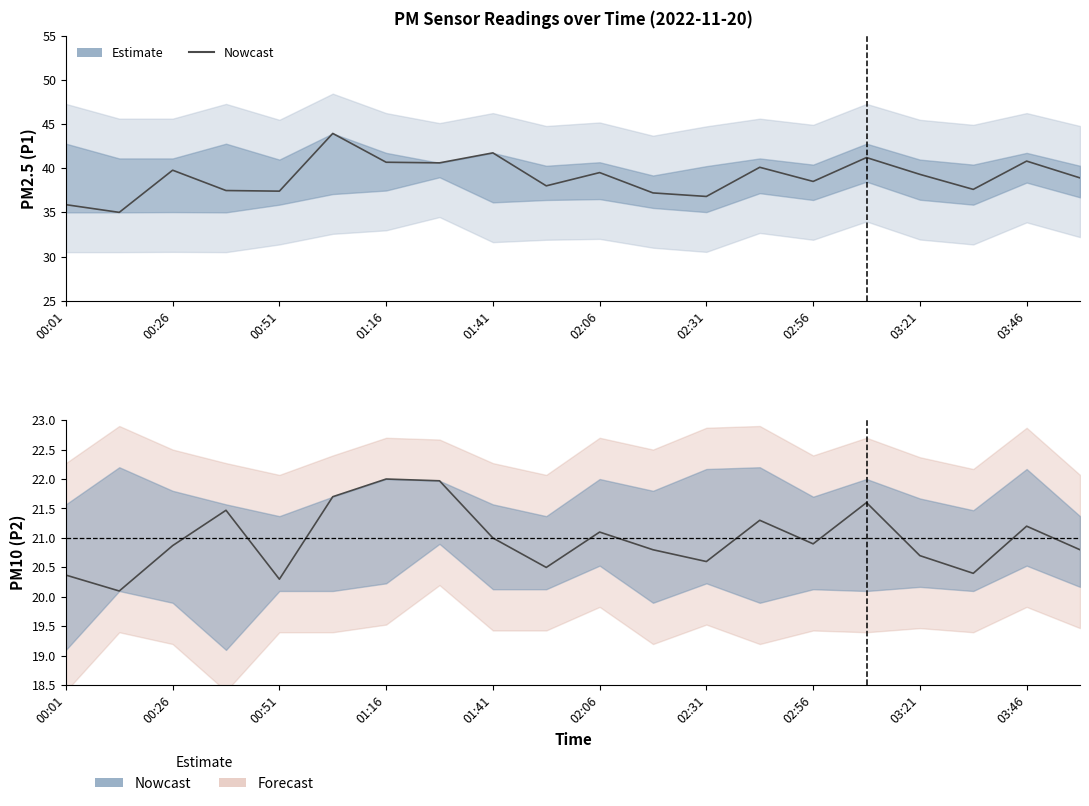

How many data points does each series have?

20